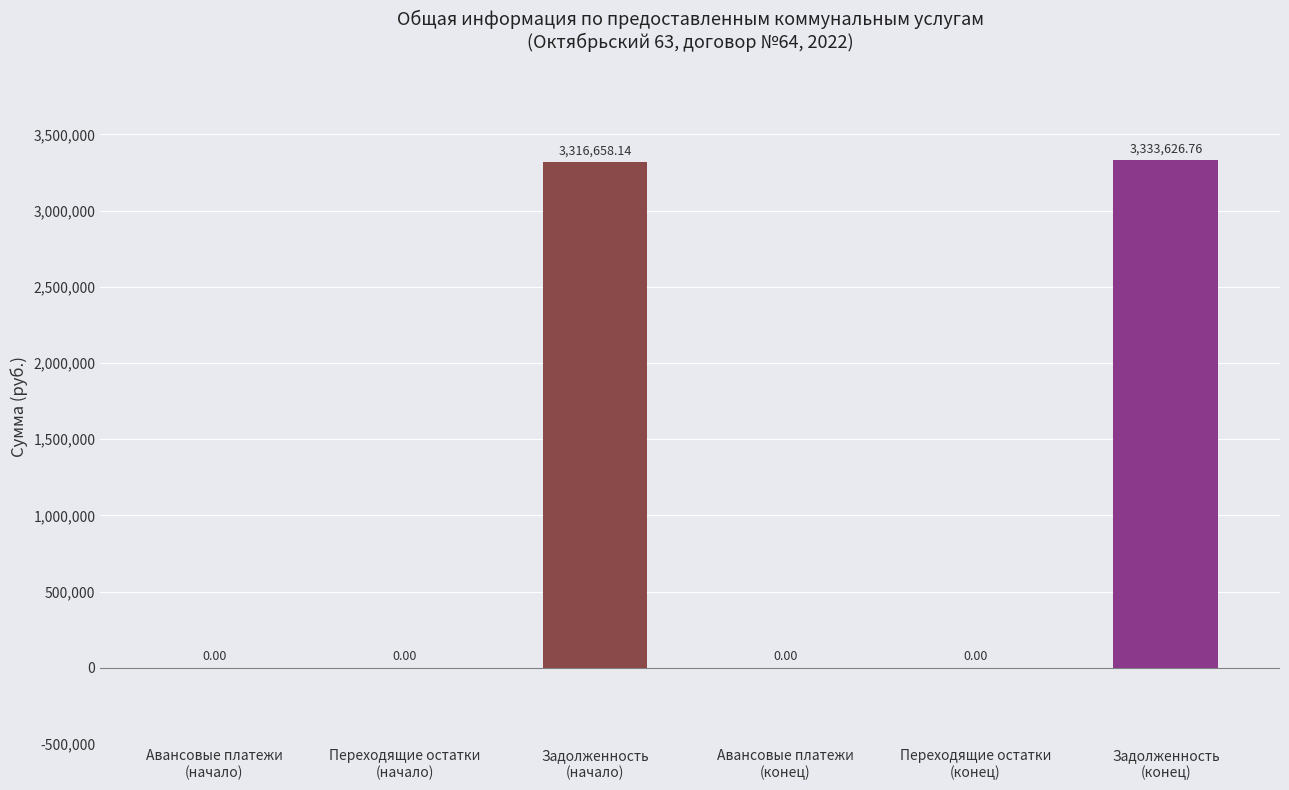

Which has a higher value, Переходящие остатки
(начало) or Авансовые платежи
(конец)?

Переходящие остатки
(начало)